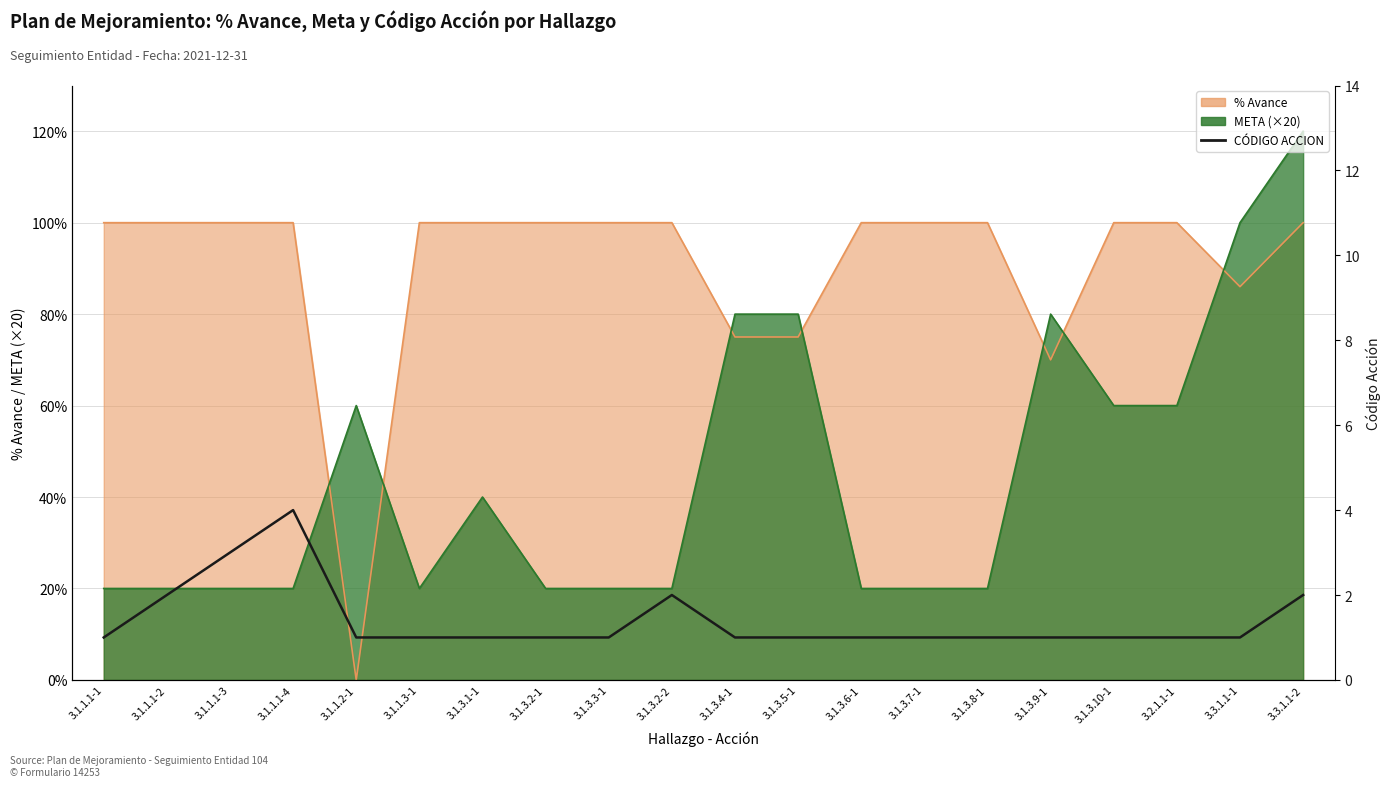

What position from the left is 3.1.3.3-1?

9